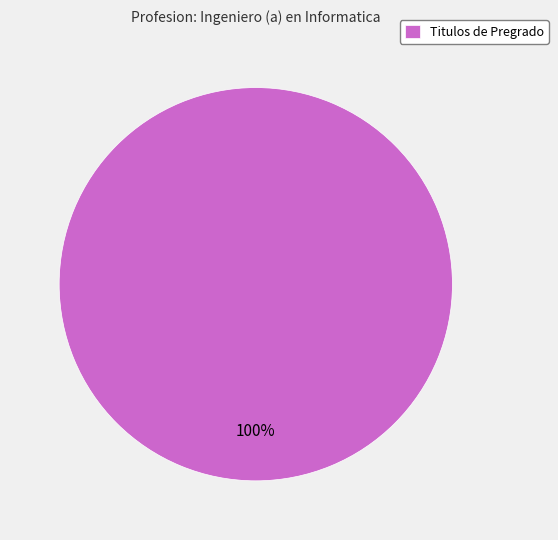

Does Titulos de Pregrado account for over 50% of the chart?

Yes